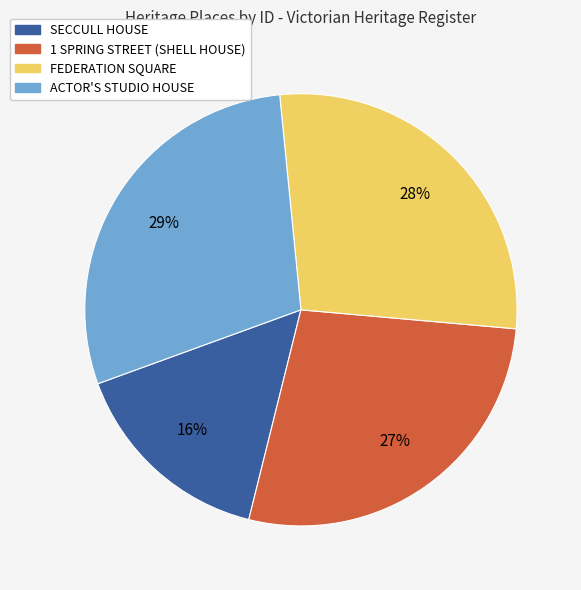

Is the sum of ACTOR'S STUDIO HOUSE and 1 SPRING STREET (SHELL HOUSE) greater than half?

Yes